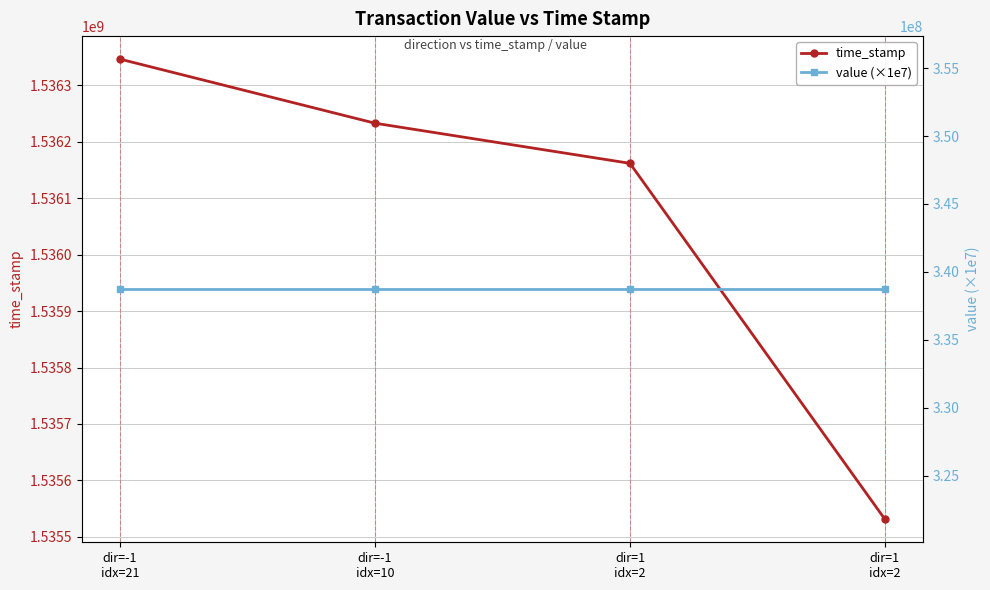

True or false: time_stamp and value (×1e7) intersect in this chart.

False